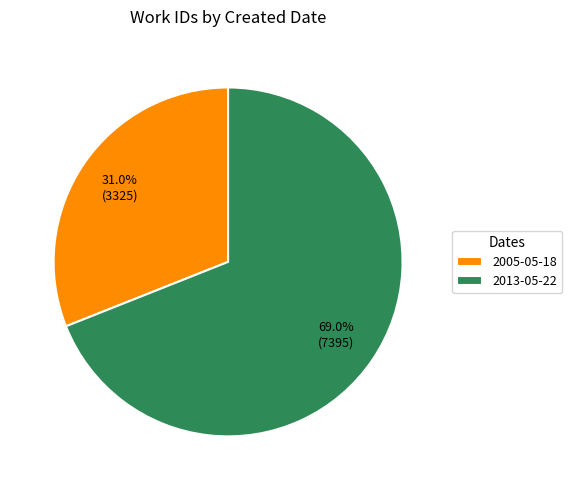

To the nearest percent, what is the average slice percentage?

50%